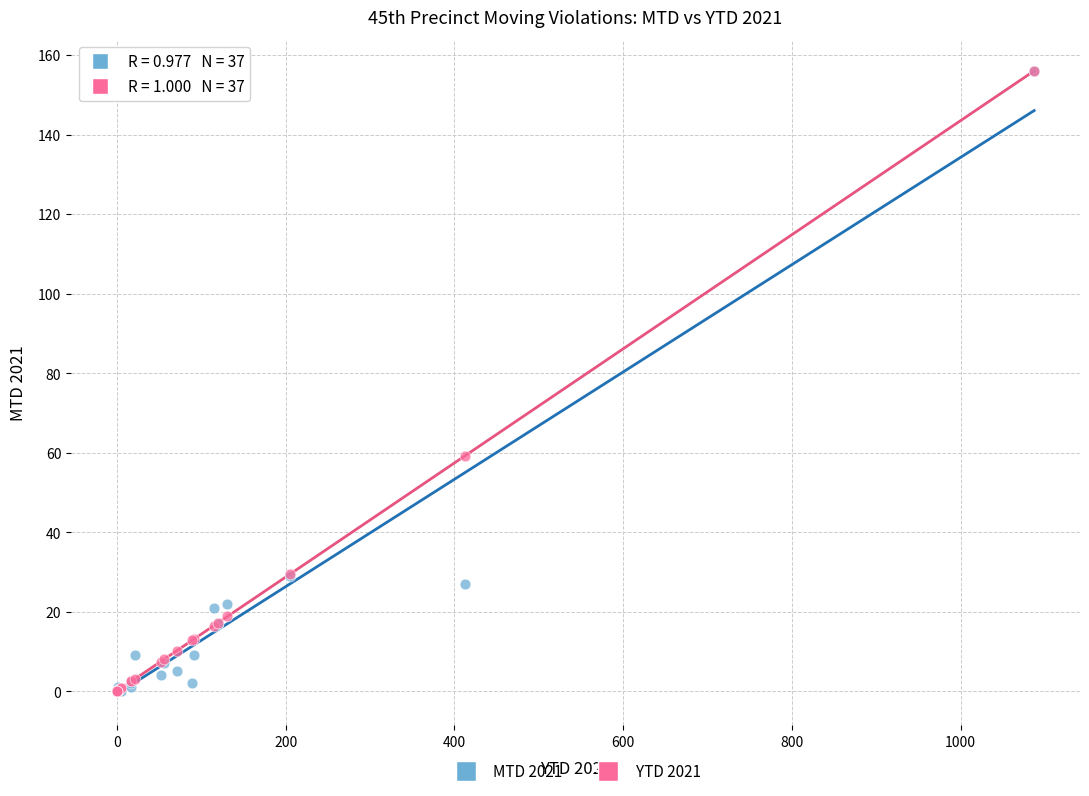

Across all series, what Y value is closest to 78?

59.1